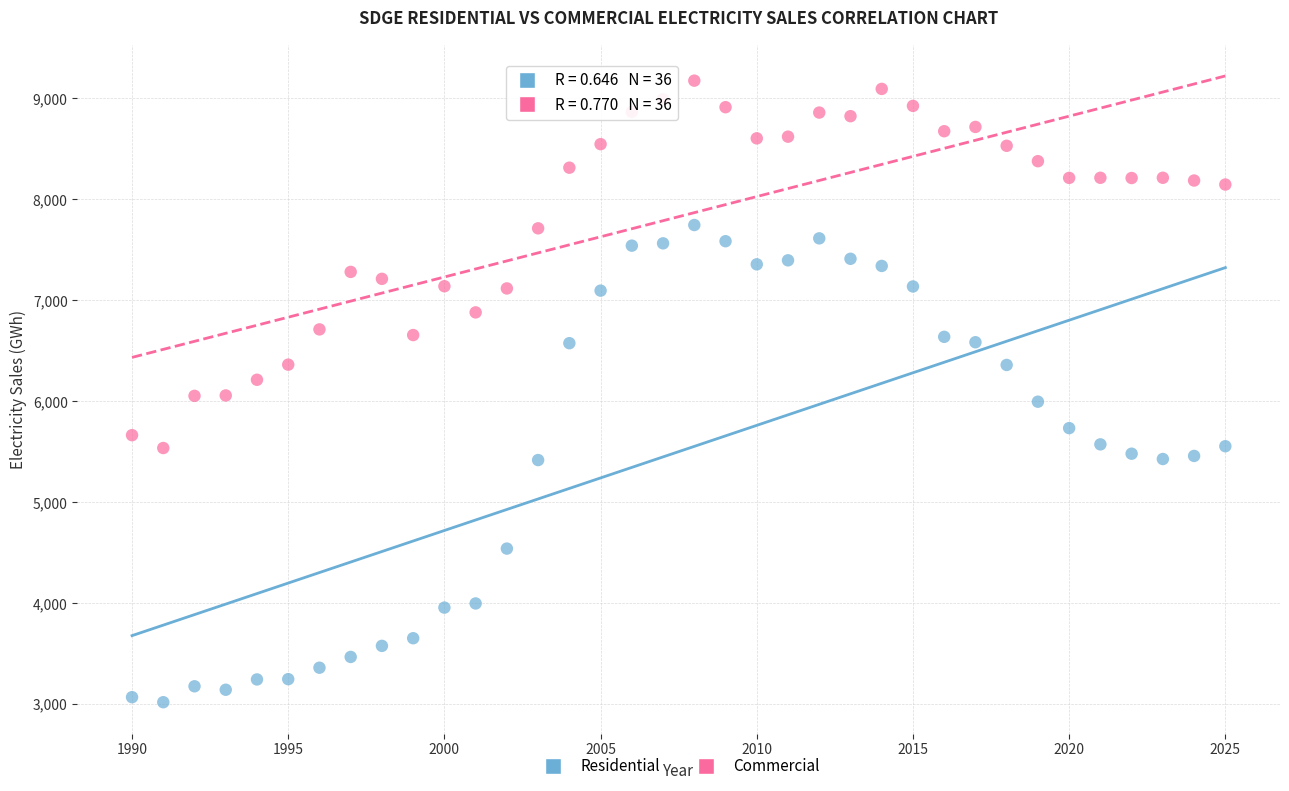

Which series reaches the maximum Y coordinate?

Commercial